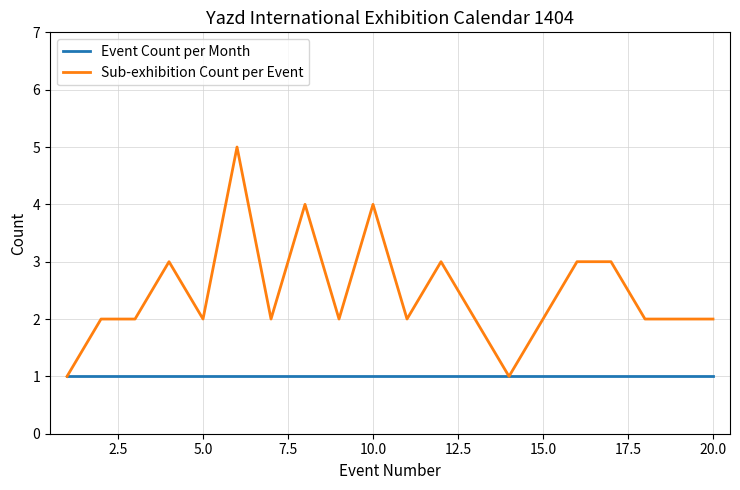

Which series has the largest total across all categories?

Sub-exhibition Count per Event